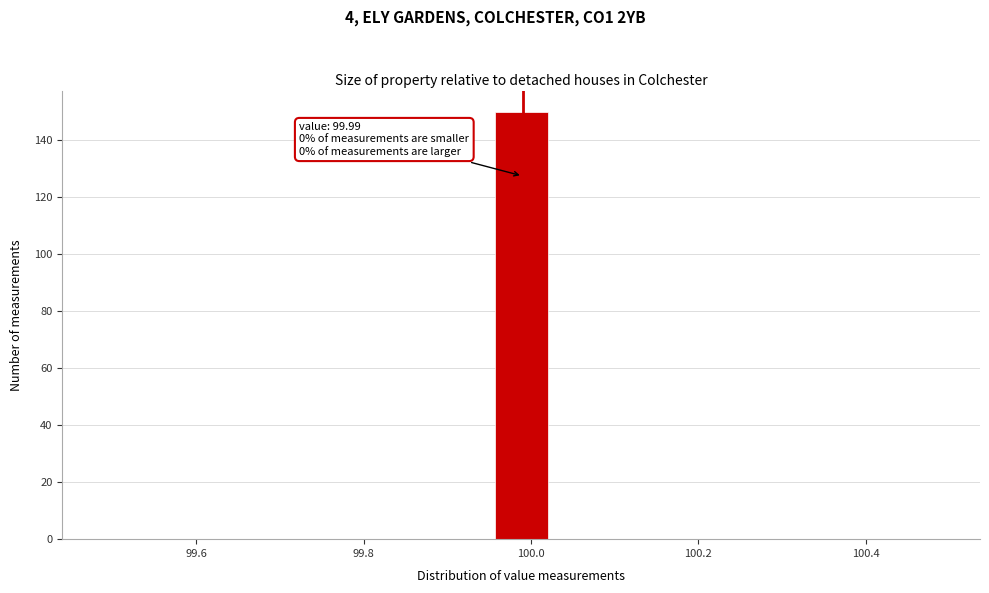

Around what value on the x-axis is the tallest bar? Give the approximate position of its centre, as read against the axis.

99.98